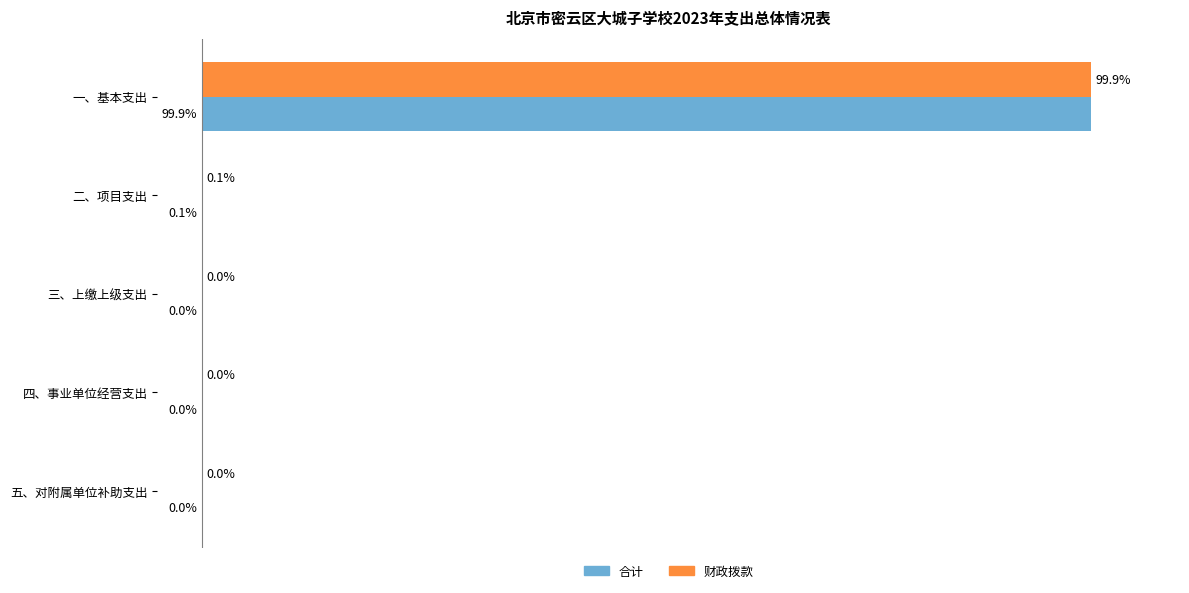

At which label is 合计 closest to 49?

二、项目支出